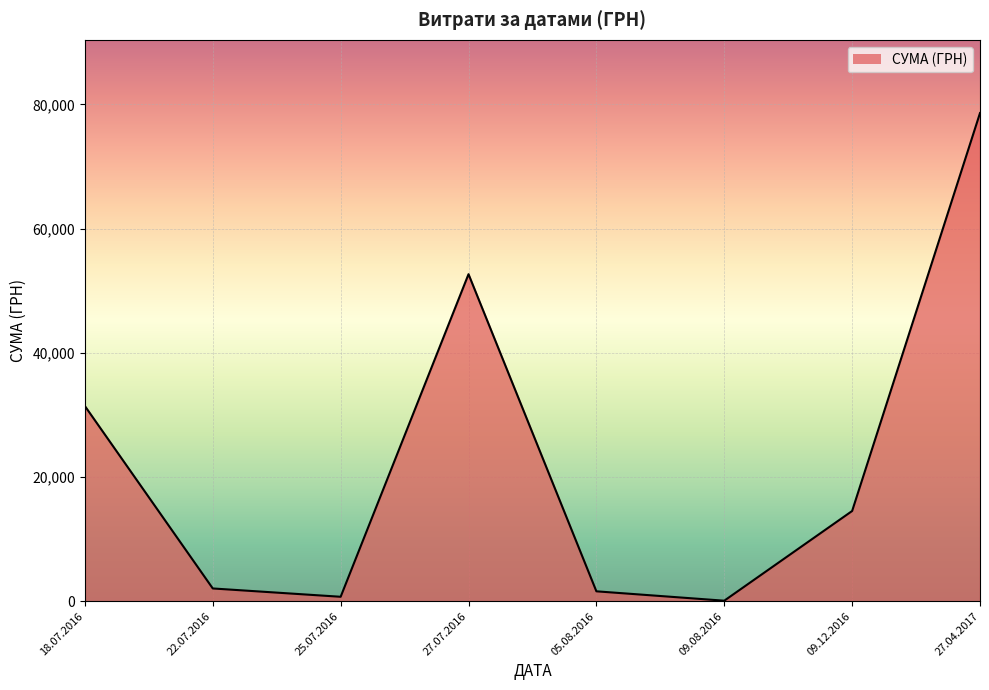

True or false: there are more than 0 points higher than both neighbors.

True